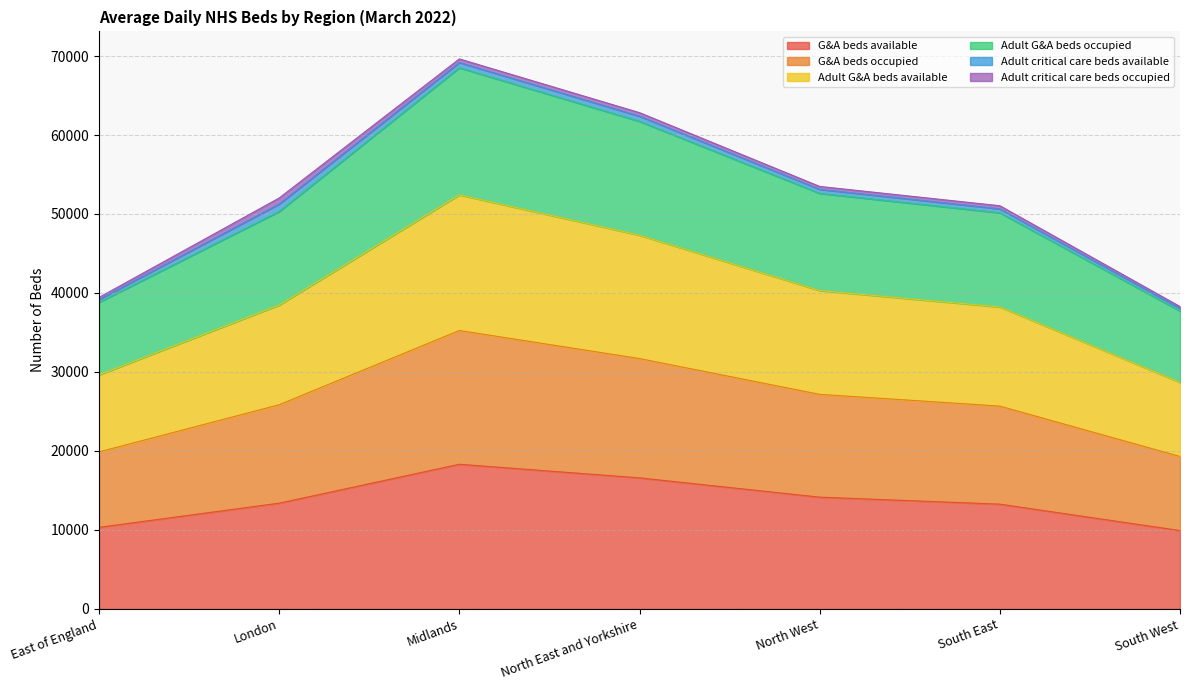

True or false: G&A beds occupied and G&A beds available cross at least once.

False